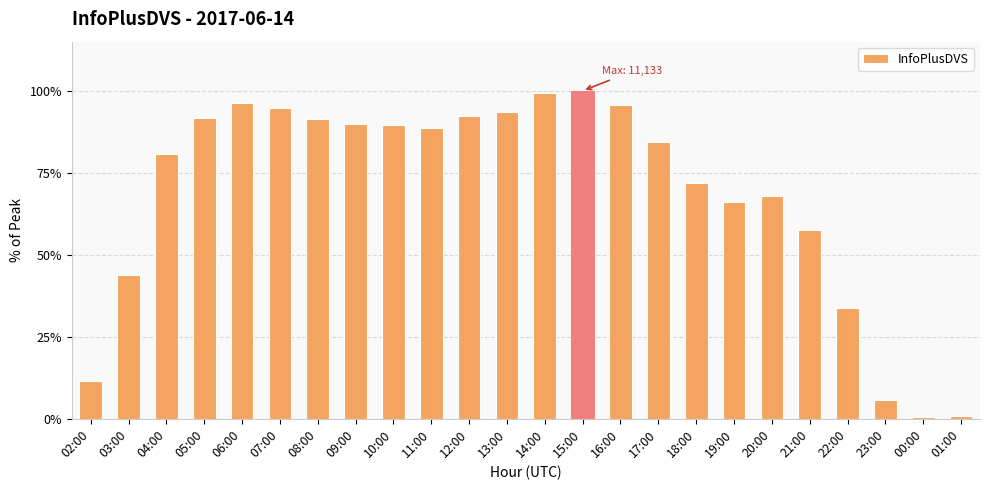

What is the greatest value displayed?

100.0